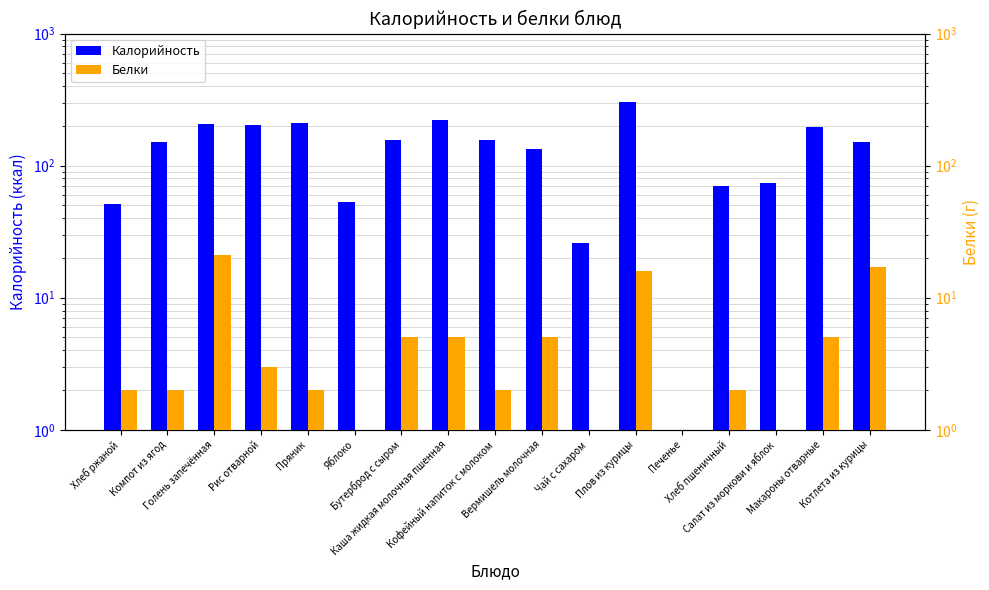

What is the greatest value displayed?

305